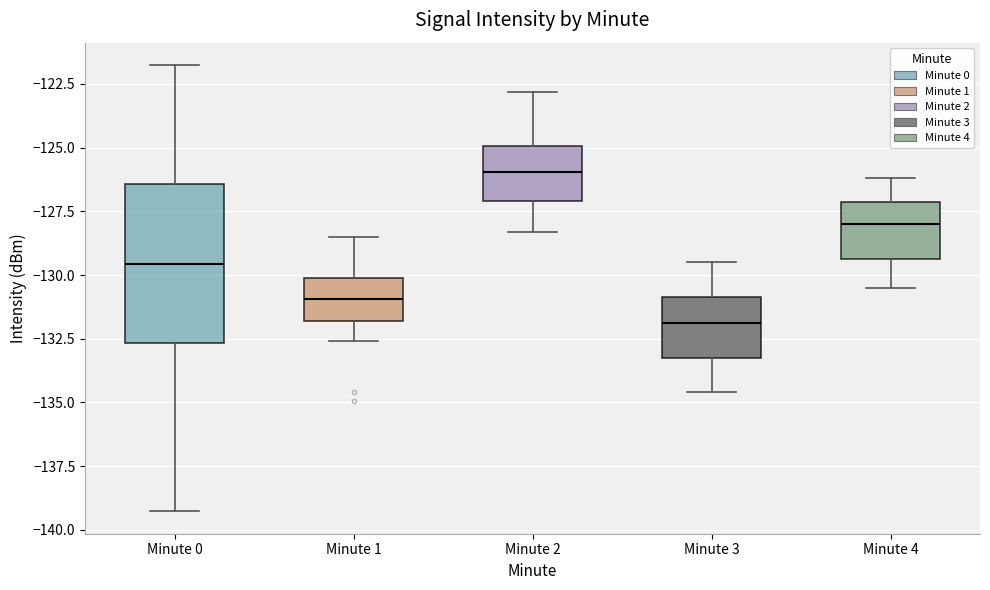

Which box is the tallest, from its lower edge to its upper edge?

Minute 0